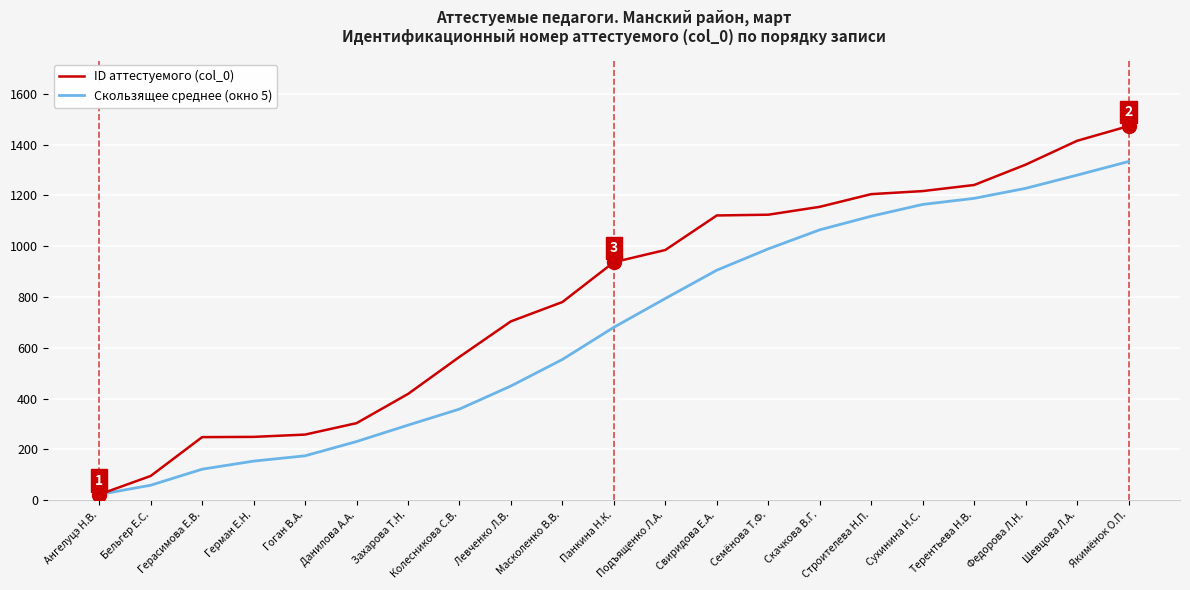

Between Строителева Н.П. and Шевцова Л.А., which series saw the biggest shift?

ID аттестуемого (col_0)